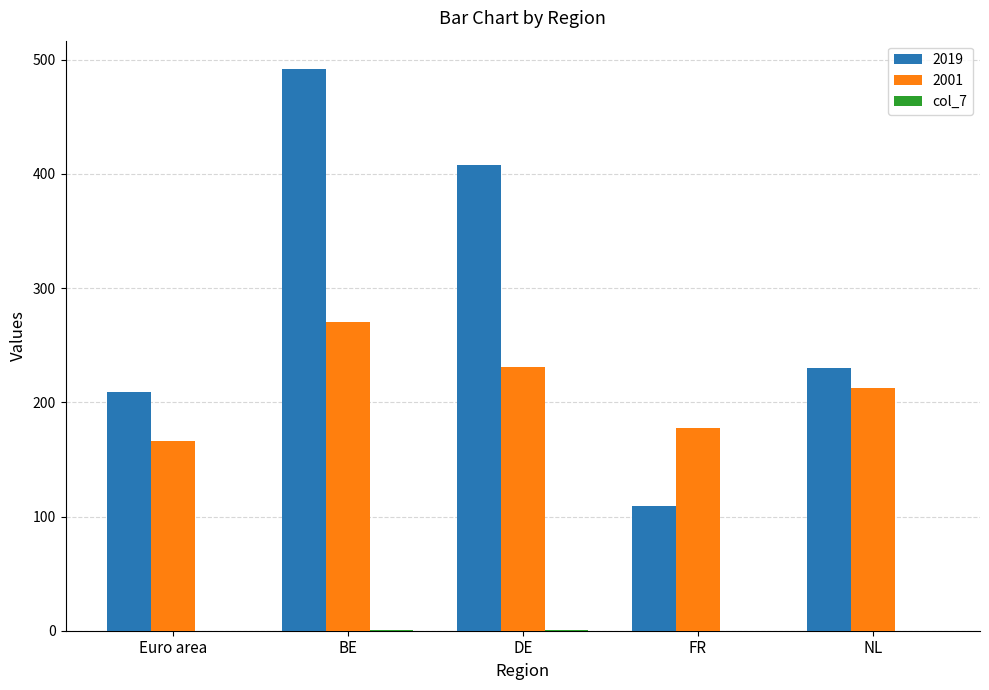

Which label corresponds to the largest value in the chart?

BE